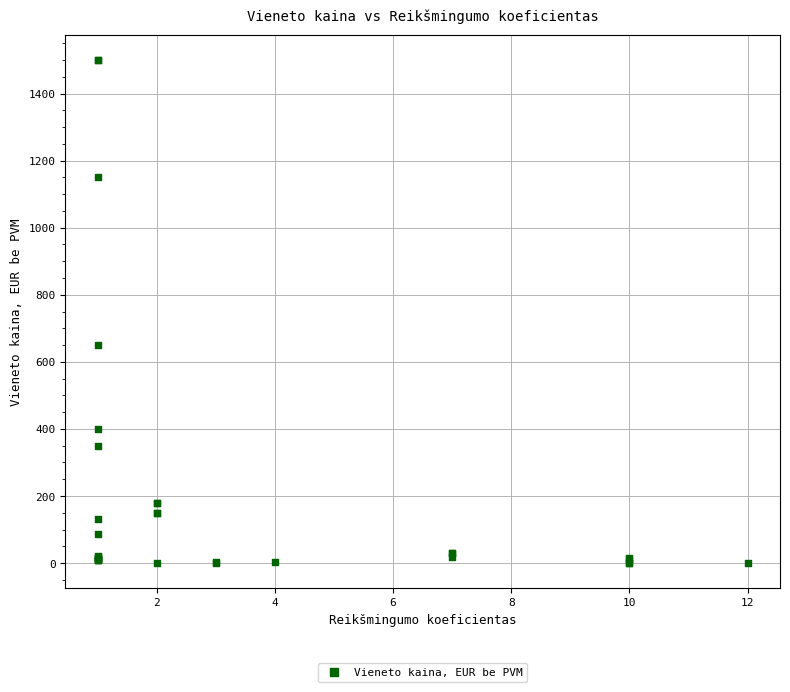

What Y value in the scatter plot is closest to 750?

650.0